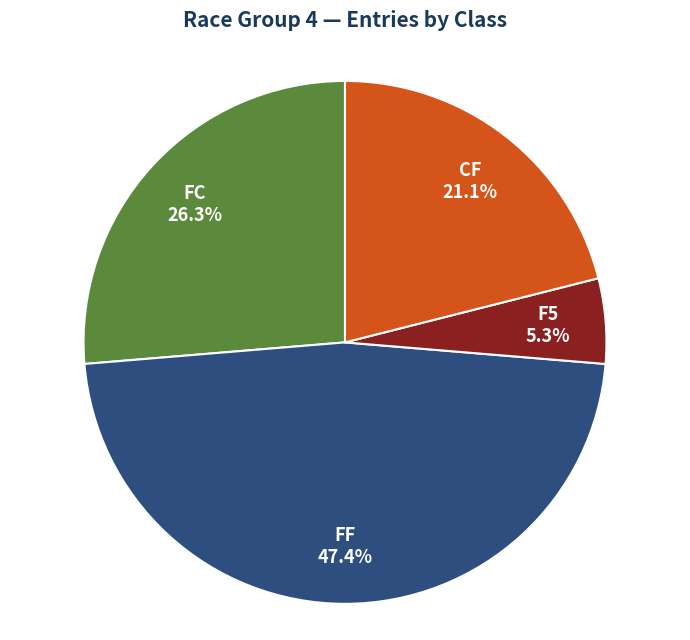

Does any single category account for the majority?

No